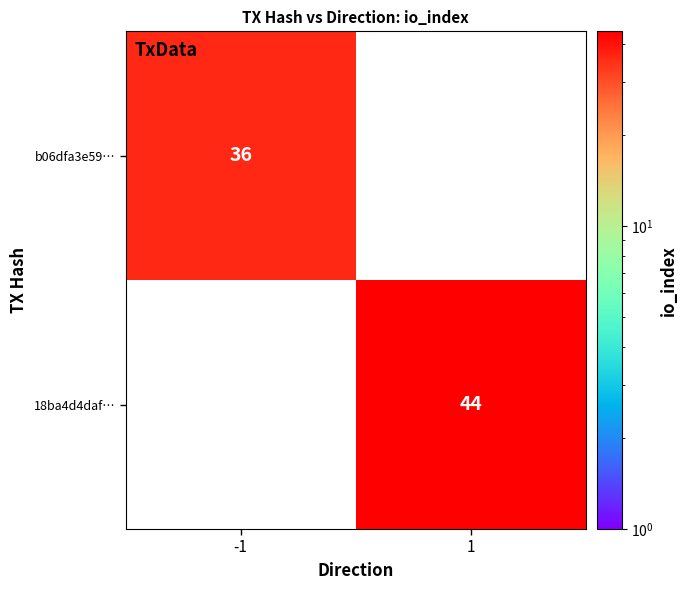

True or false: b06dfa3e59… has a value of 36 at -1.

True